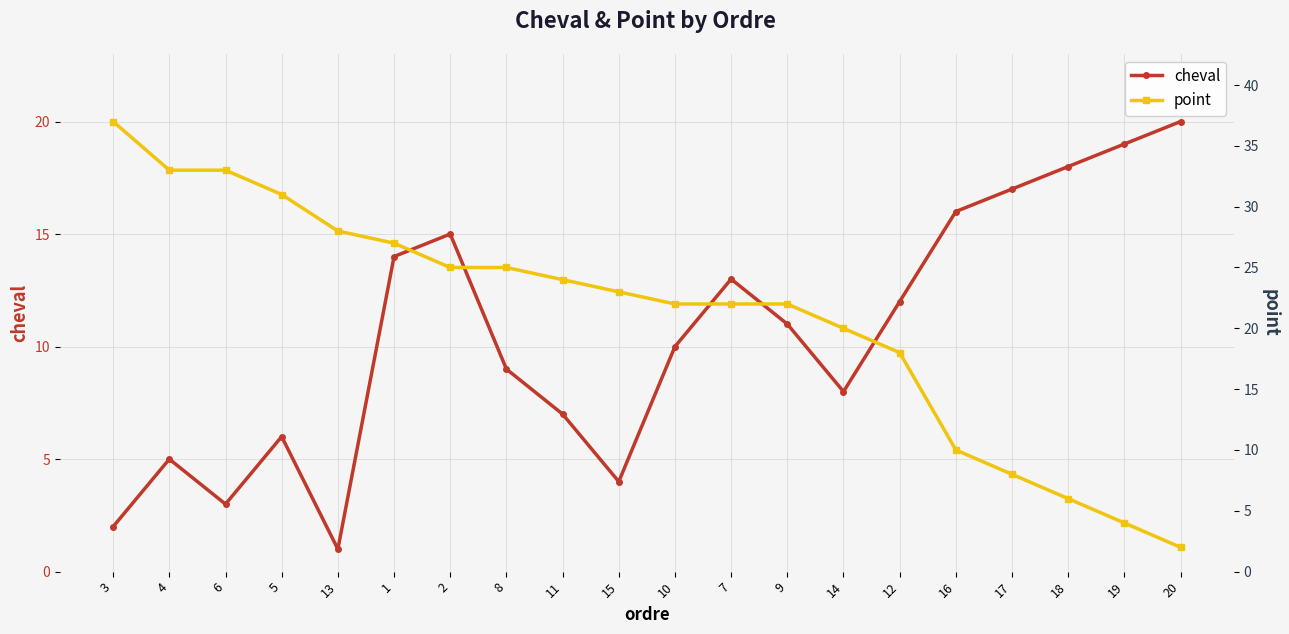

What position from the left is 8?

8